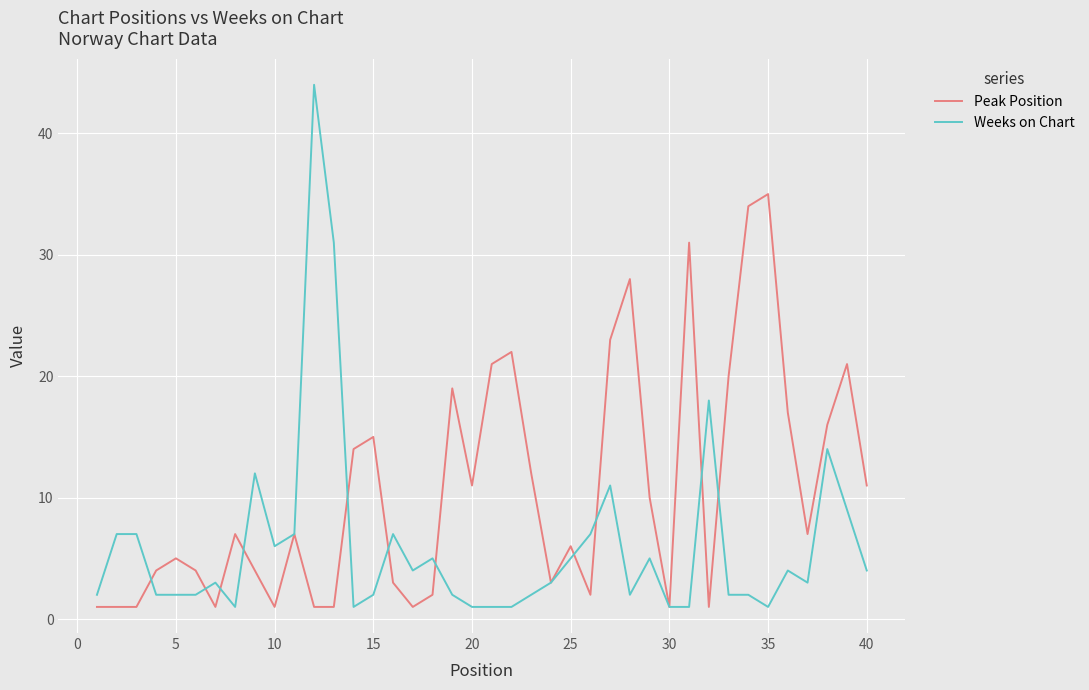

Reading right to left, what are all the values shown in this chart?

Peak Position: 11	21	16	7	17	35	34	20	1	31	1	10	28	23	2	6	3	12	22	21	11	19	2	1	3	15	14	1	1	7	1	4	7	1	4	5	4	1	1	1
Weeks on Chart: 4	9	14	3	4	1	2	2	18	1	1	5	2	11	7	5	3	2	1	1	1	2	5	4	7	2	1	31	44	7	6	12	1	3	2	2	2	7	7	2